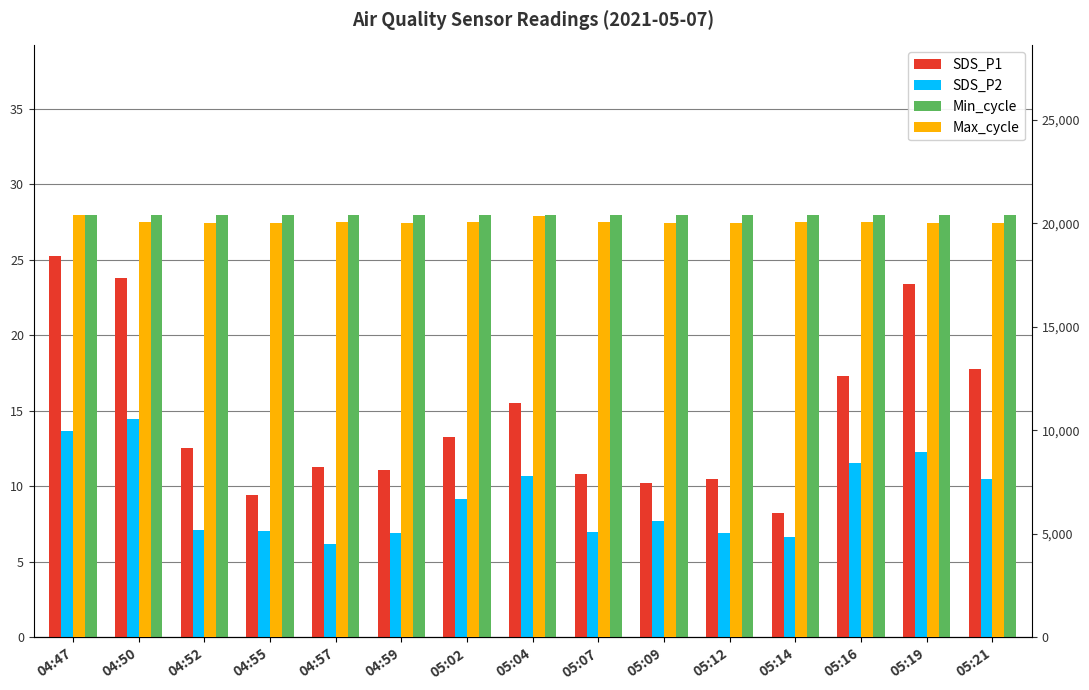

The SDS_P2 series shows 2.3 at 04:57. True or false?

False